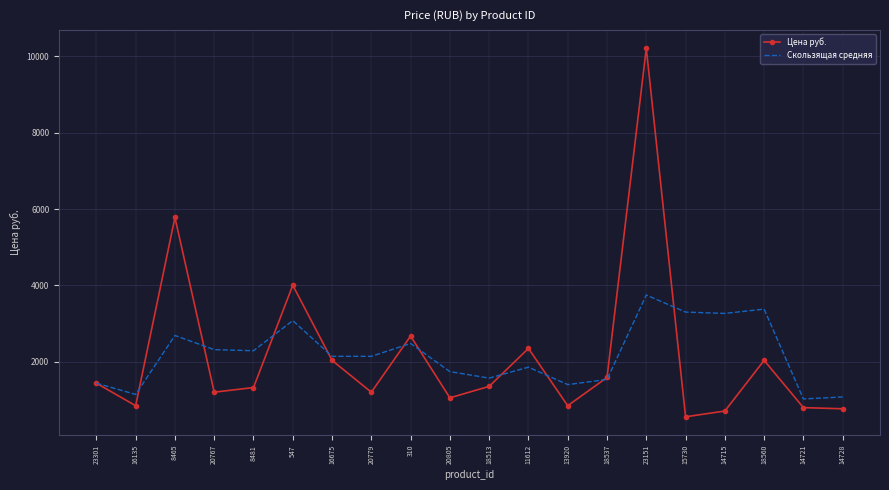

At which category does the chart reach its minimum across all series?

15730